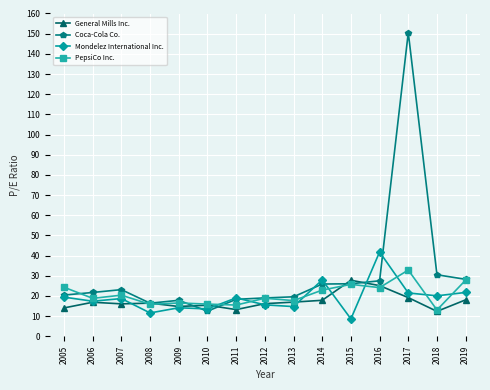

The Coca-Cola Co. series shows 23.1 at 2007. True or false?

True